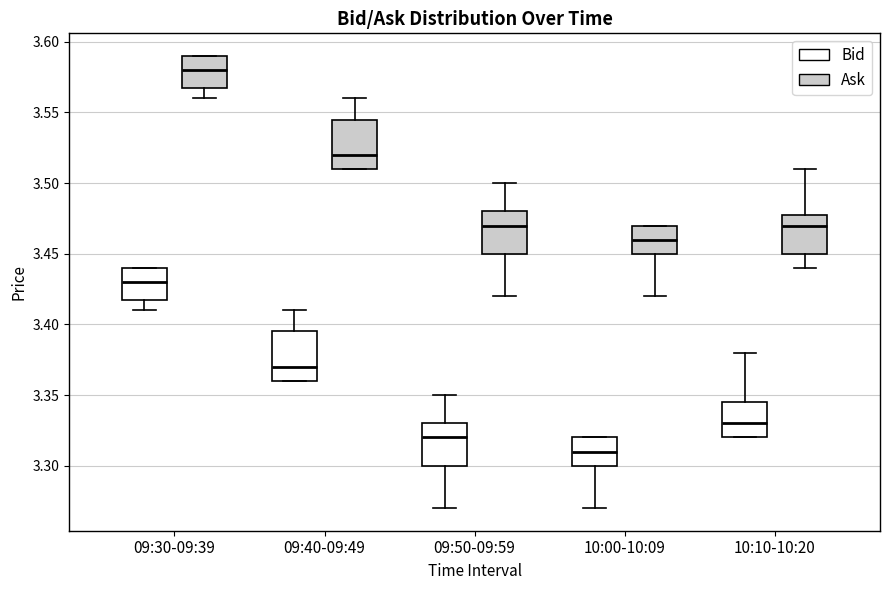

Which box's median line is the lowest?

10:00-10:09 (Bid)